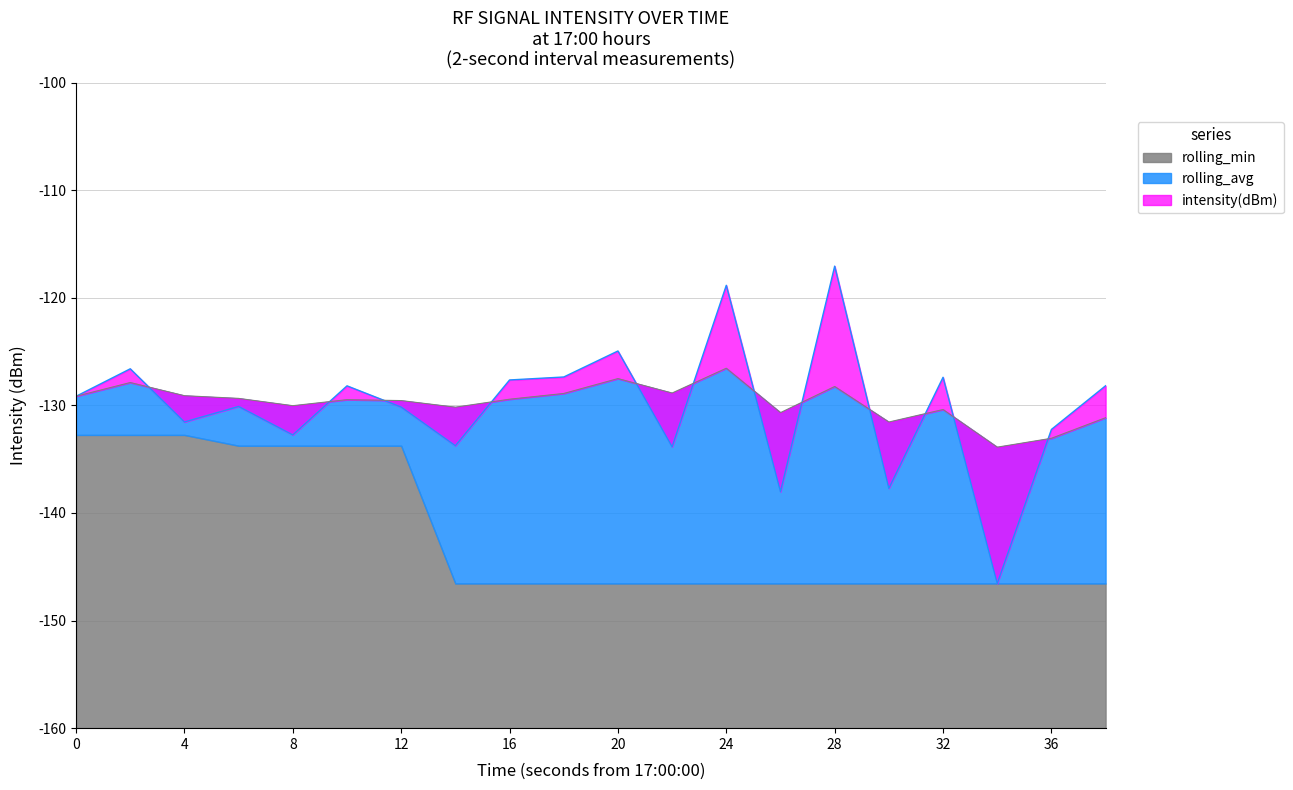

After their last crossing, which series has the higher values: rolling_avg or intensity(dBm)?

intensity(dBm)